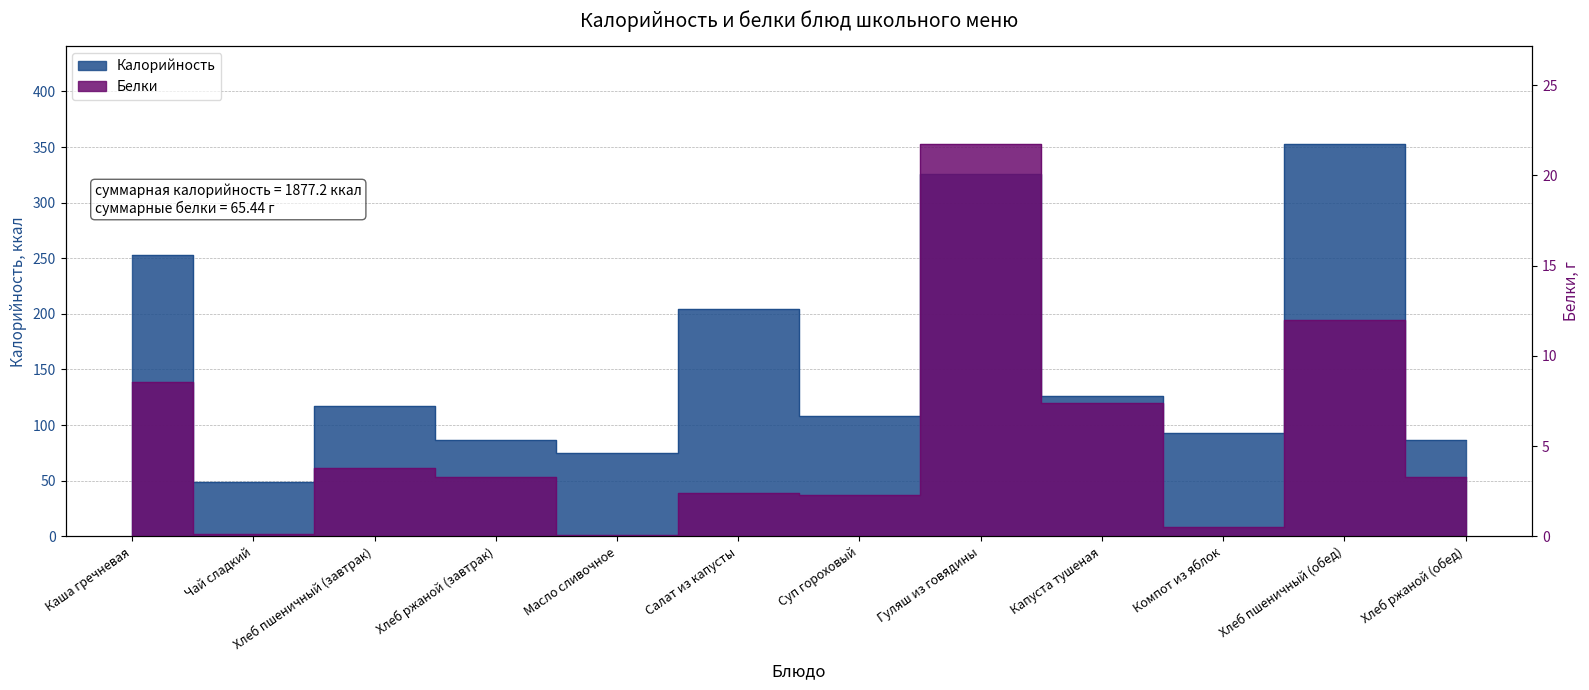

What is the label of the 8th point from the right?

Масло сливочное